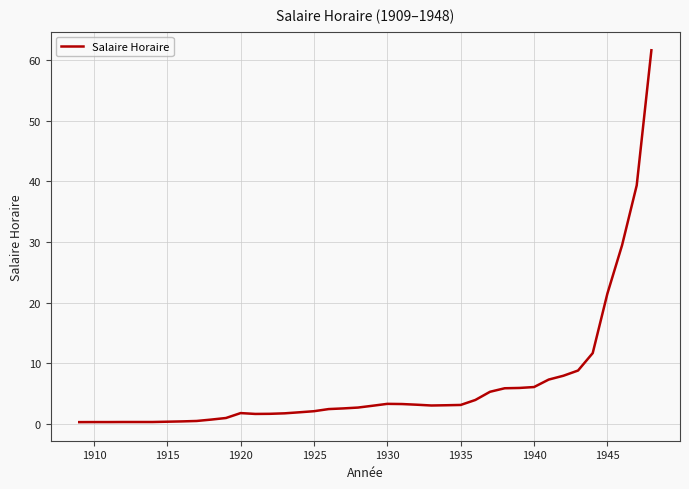

How many lines are shown in the chart?

1